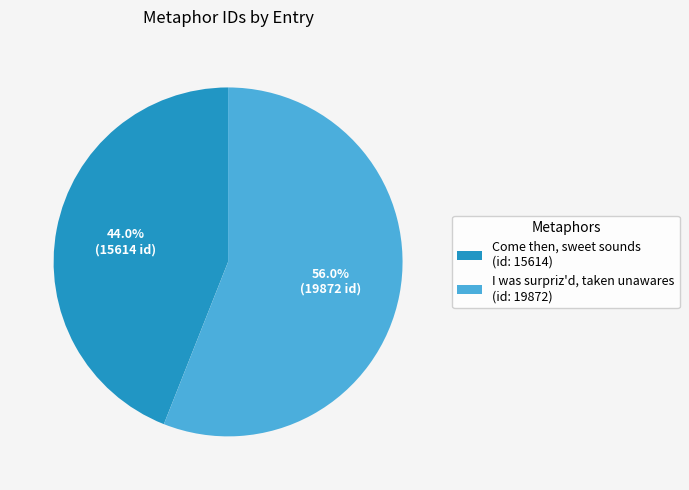

Does I was surpriz'd, taken unawares represent more than half of the total?

Yes